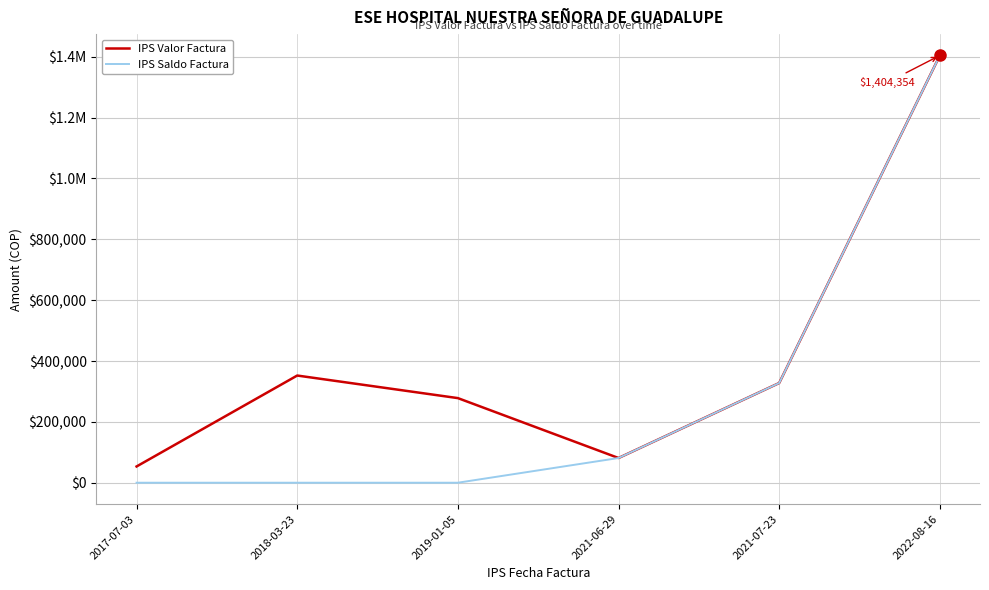

The IPS Valor Factura series shows 327700 at 2021-07-23. True or false?

True